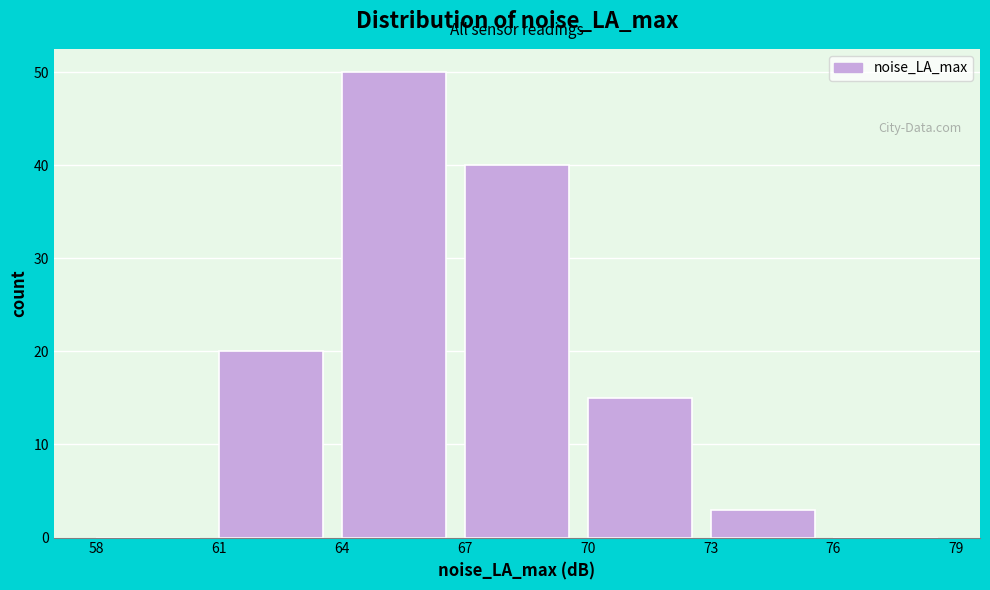

How tall is the bar that spans 73 to 76 on the x-axis? The values are not printed on the chart, so give them approximately, as read against the axis.

3